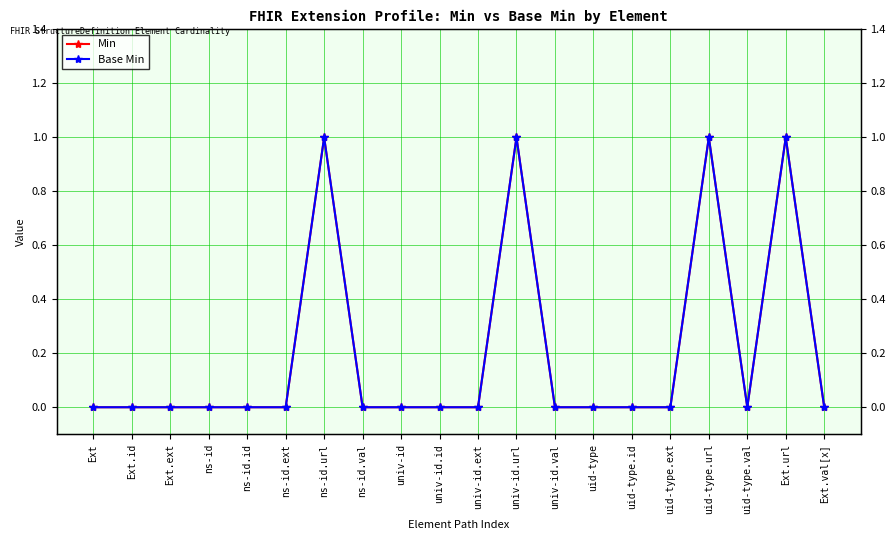

Is the value of Min at univ-id.ext greater than the value of Base Min at Ext.id?

No